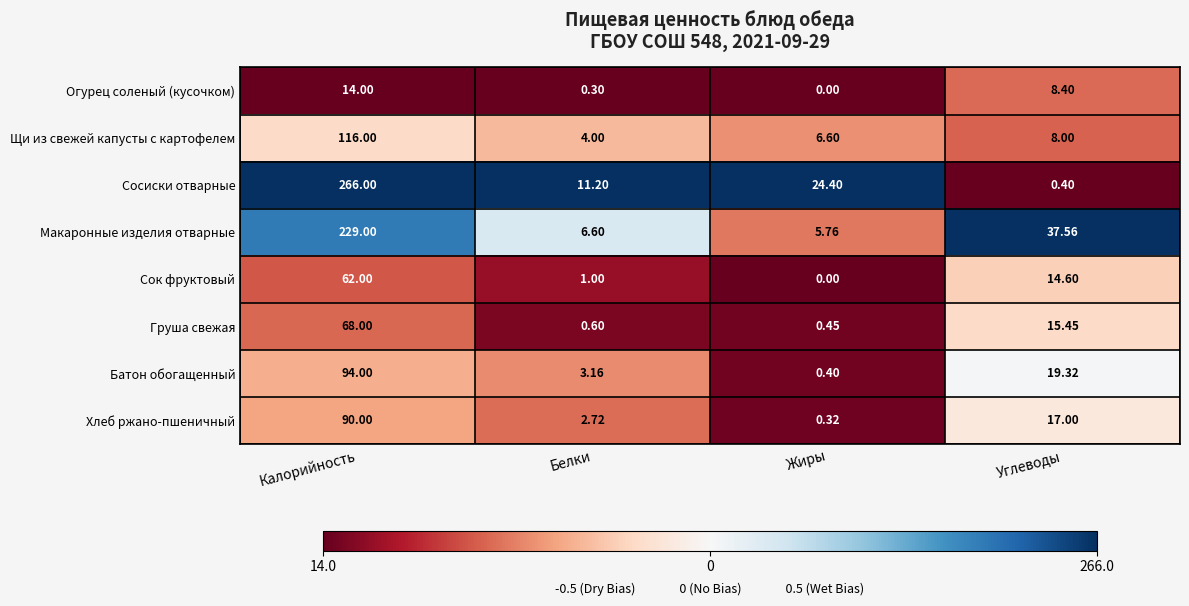

At which category is the sum across all series the highest?

Калорийность